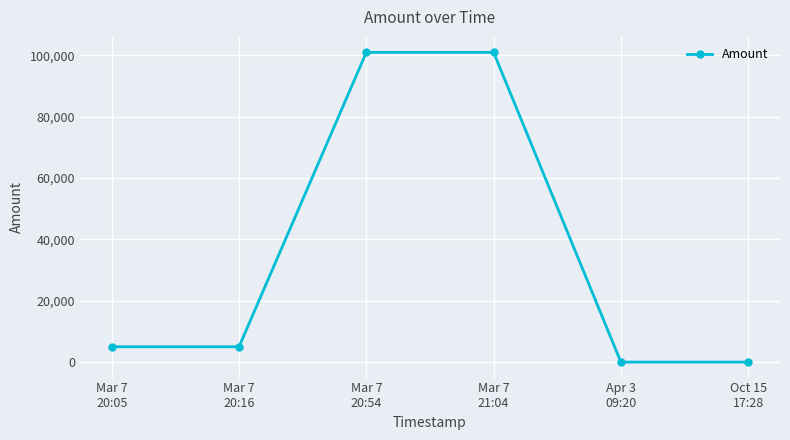

Does the chart have visible grid lines?

Yes